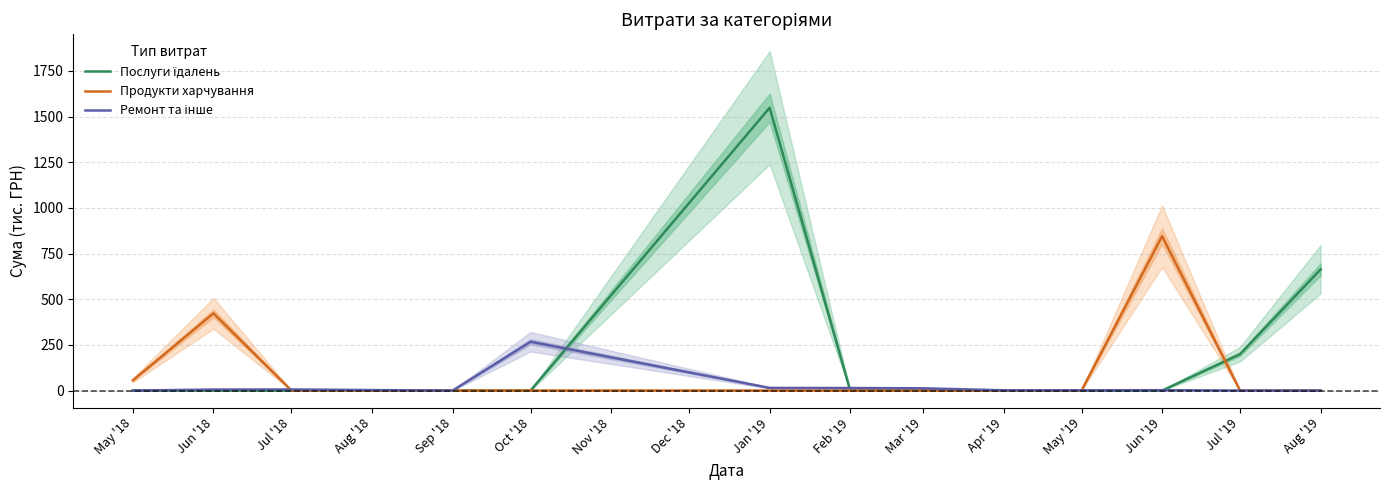

Is it true that Ремонт та інше equals 0.0 at Sep '18?

True